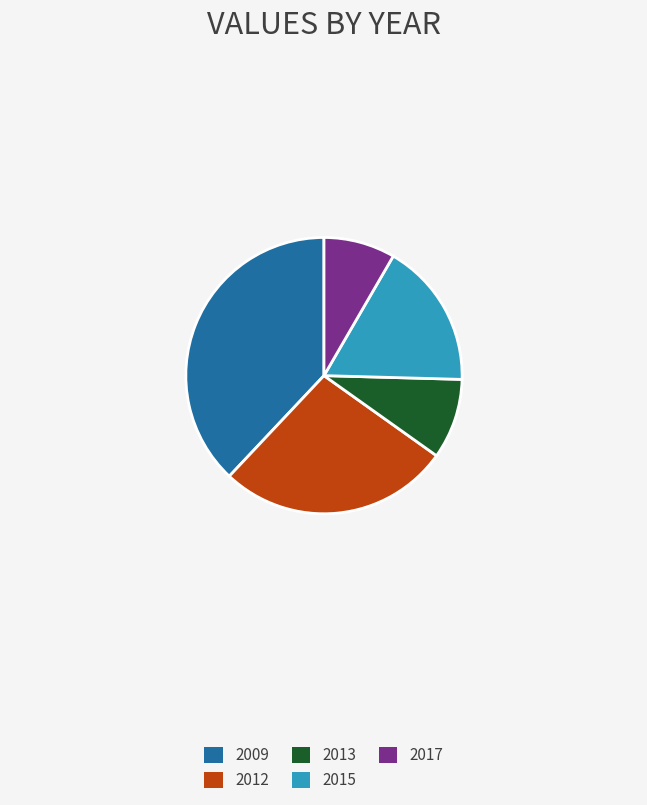

Count the number of slices in the pie.

5